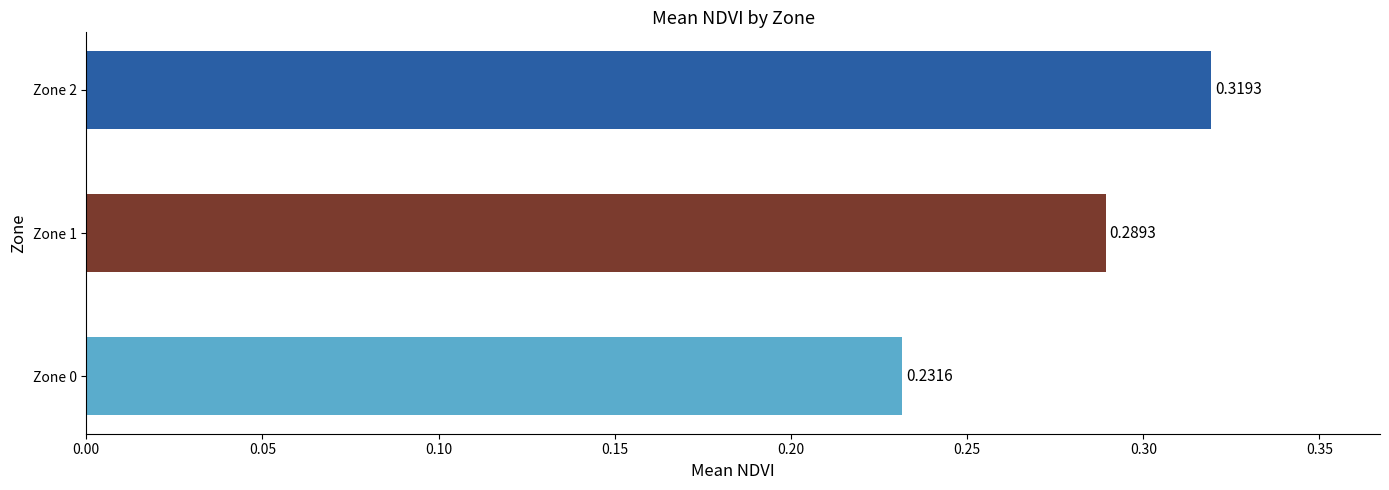

What is the sum of all values?

0.8